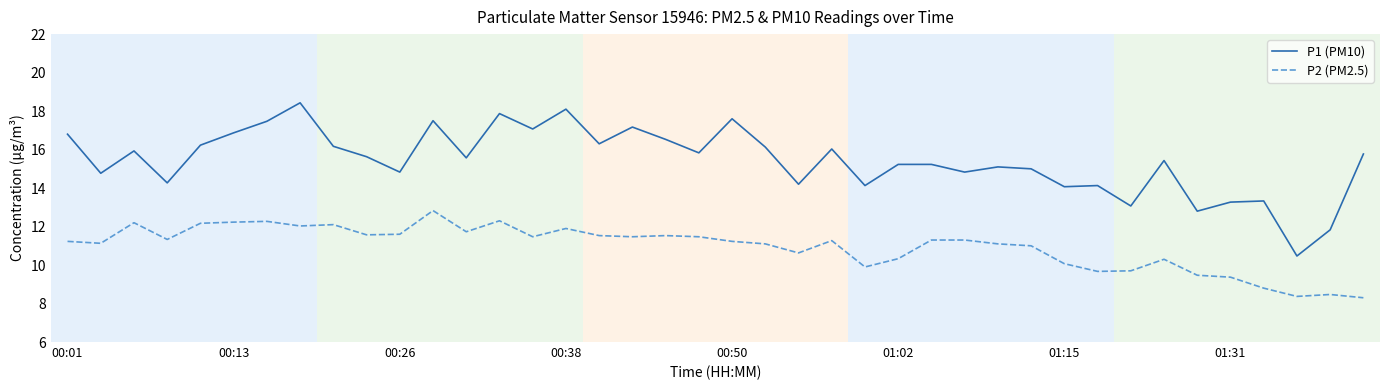

True or false: P2 (PM2.5) and P1 (PM10) cross at least once.

False